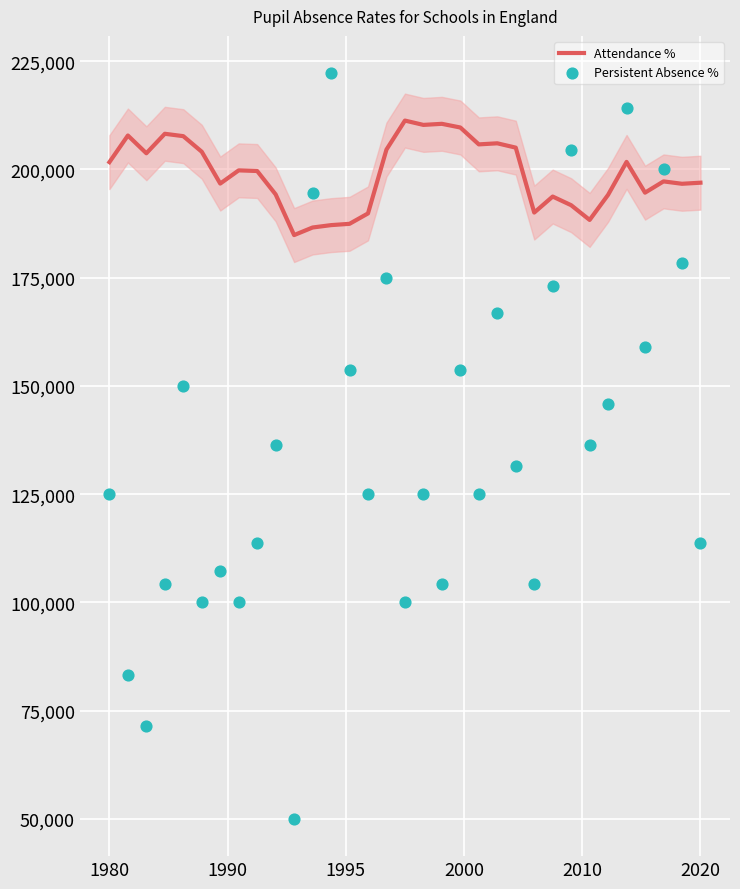

Which series has the largest total across all categories?

Attendance %